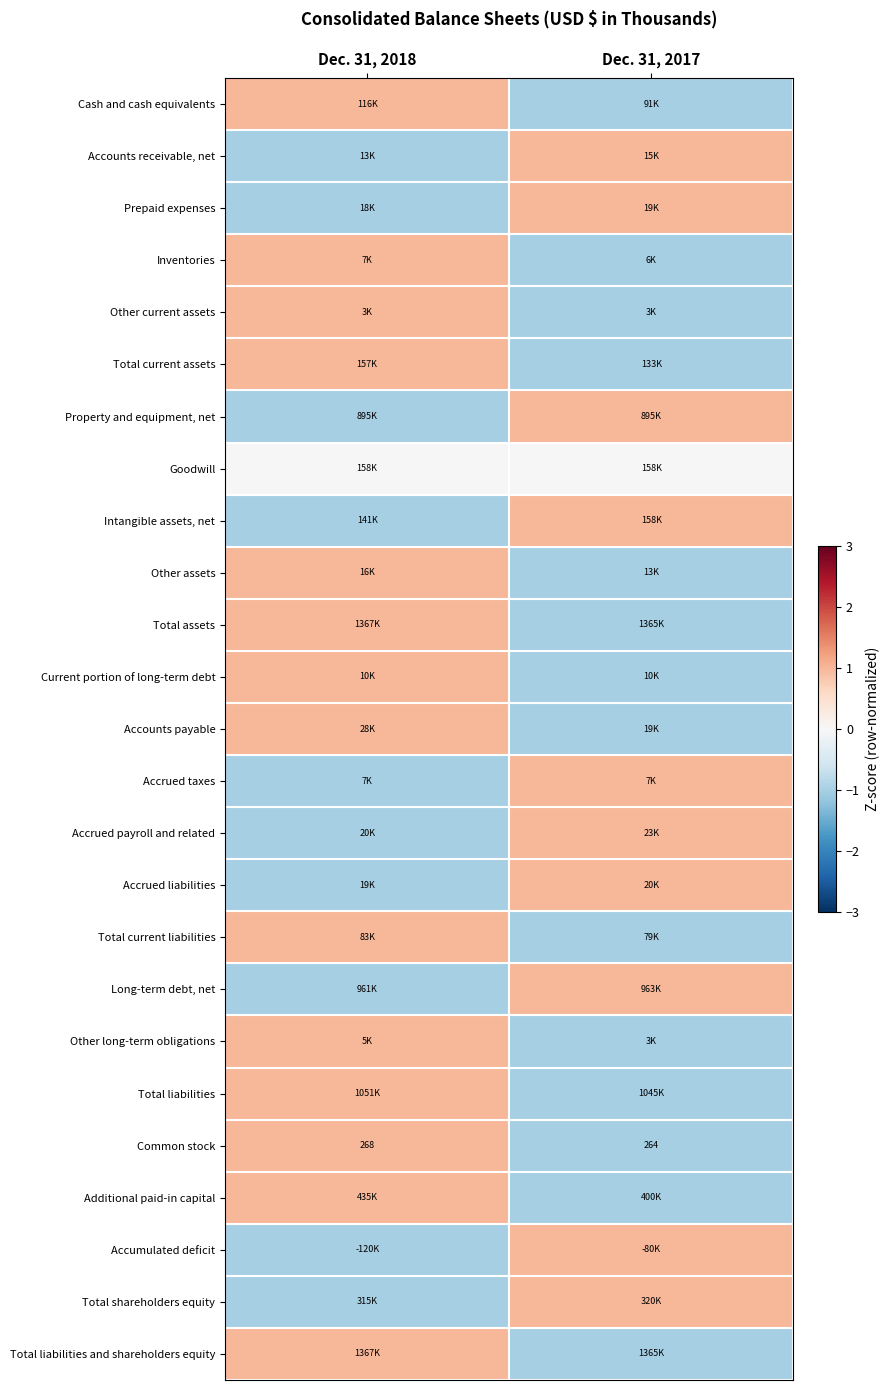

At which category is the sum across all series the highest?

Dec. 31, 2018